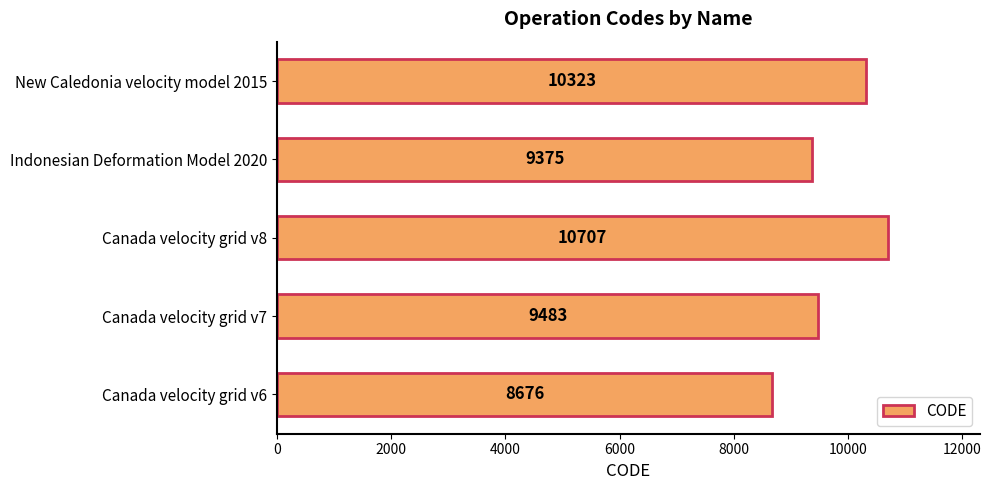

What is the average value?

9713